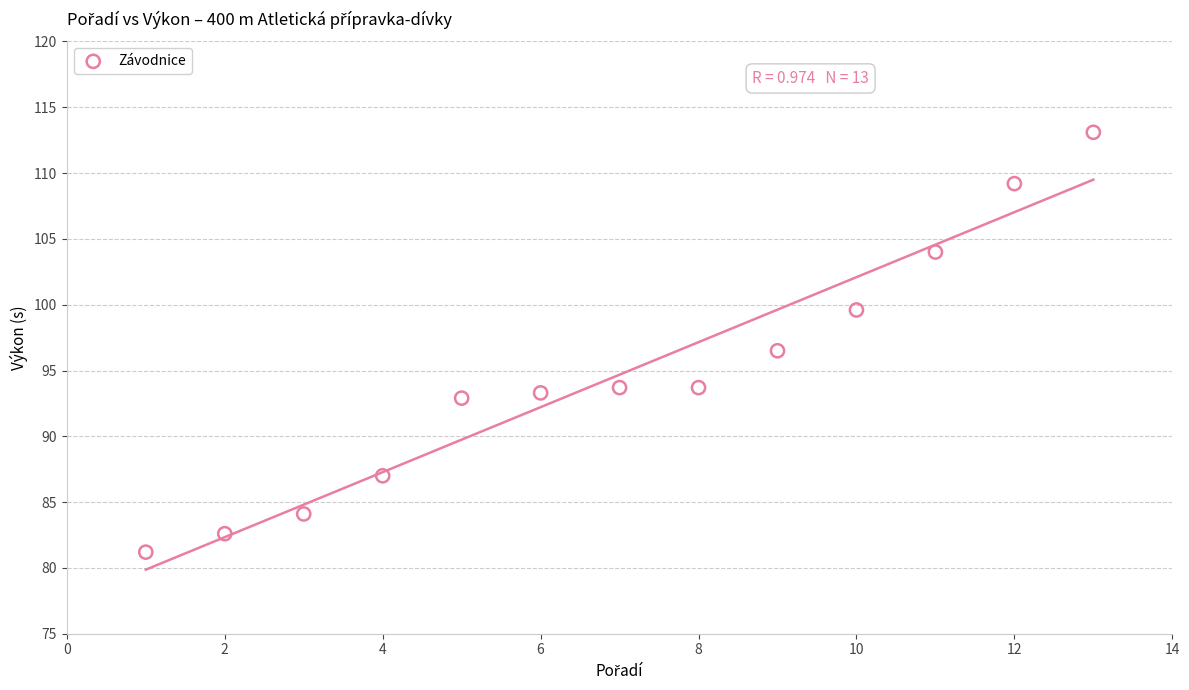

What Y value in the scatter plot is closest to 97?

96.5